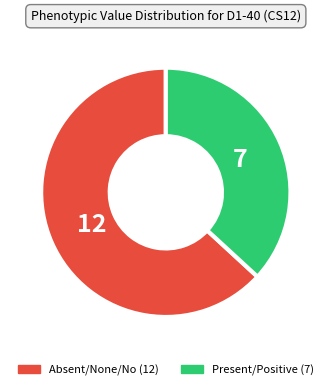

Does any single category account for the majority?

Yes